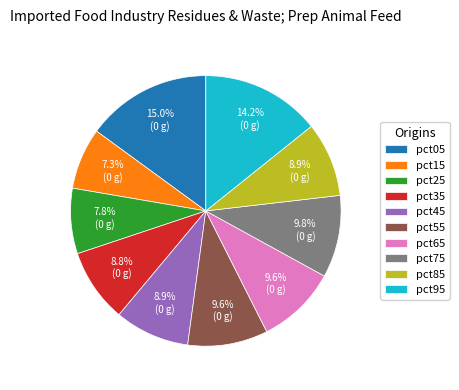

To the nearest percent, what percentage of the pie is pct75?

10%